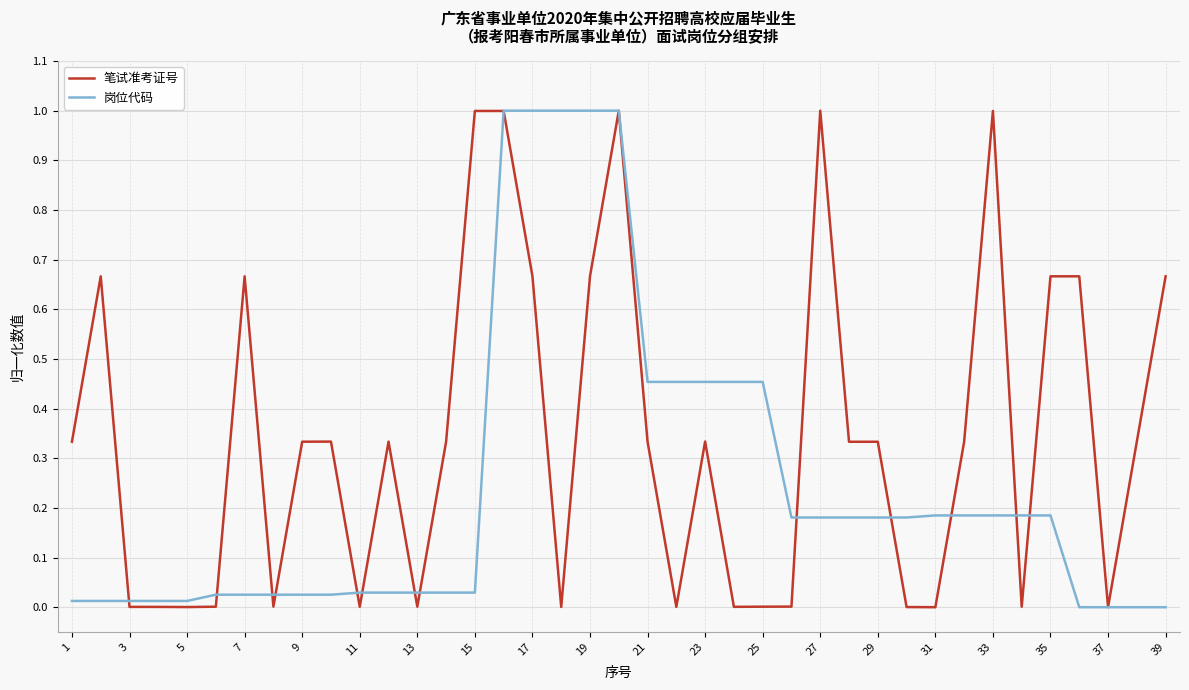

What is the maximum value for 岗位代码?

1.0